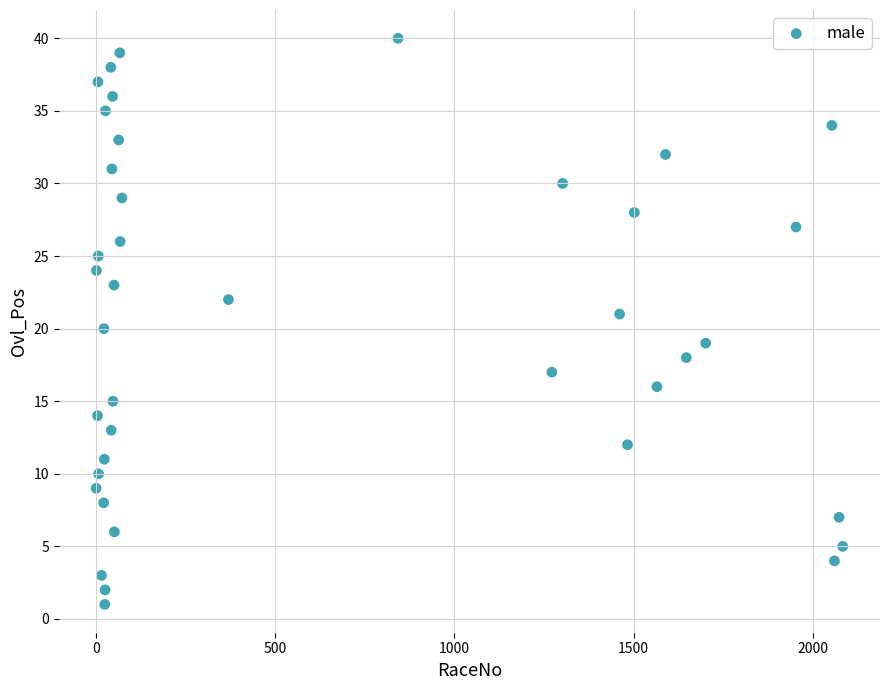

What is the range of X values (max minus min)?

2082